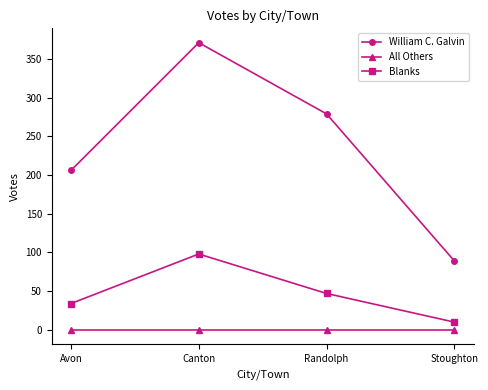

What is the sum of all Blanks values?

189